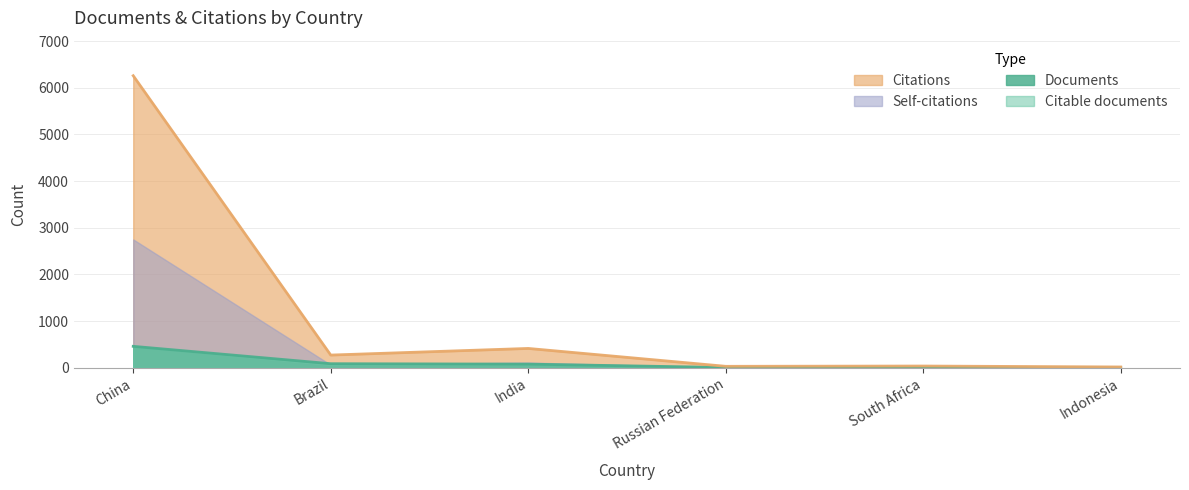

Does the chart have visible grid lines?

Yes